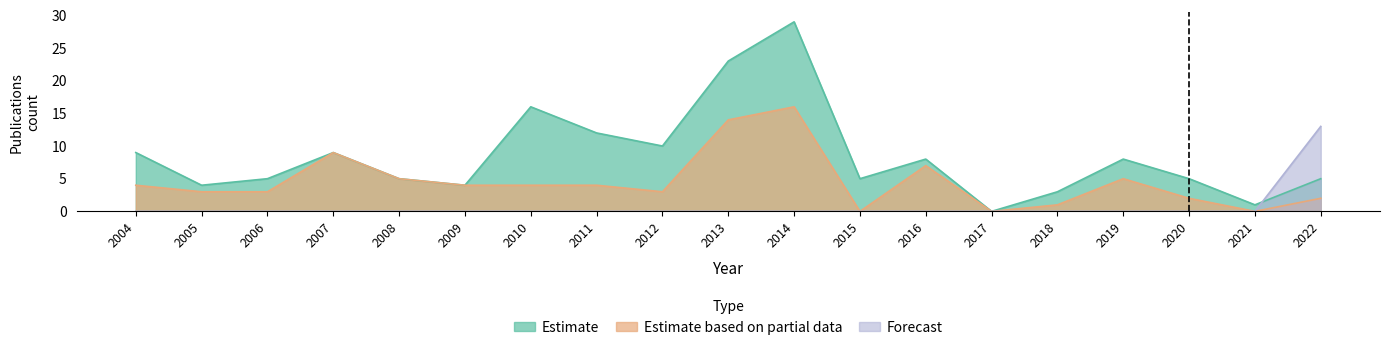

Which series has the widest spread of values?

Estimate